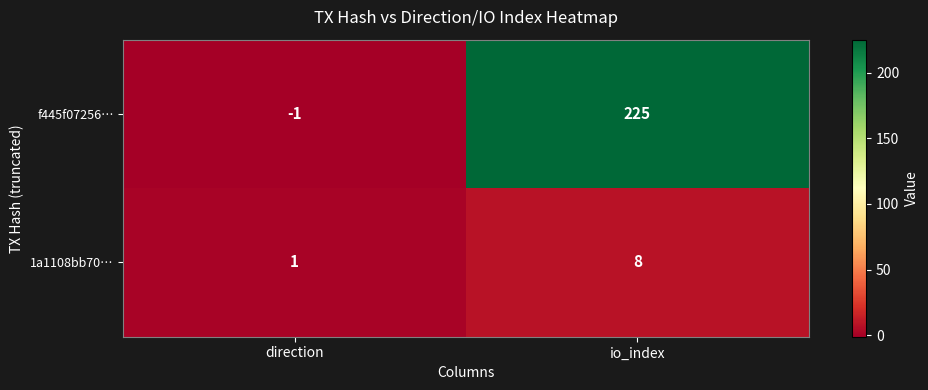

What is the spread (max minus min) of values at direction?

2